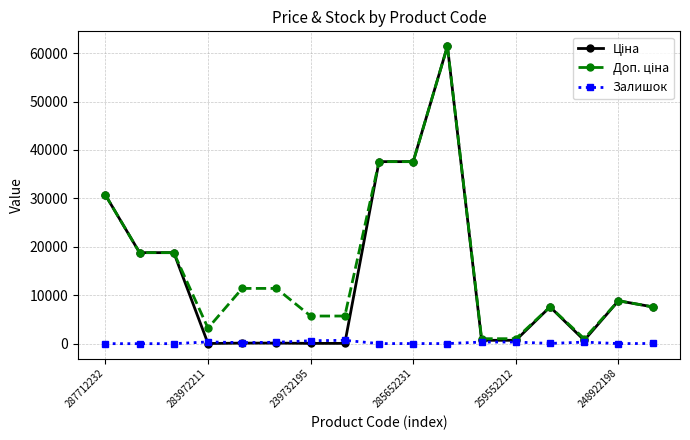

At how many categories does at least one series exceed 13728?

6